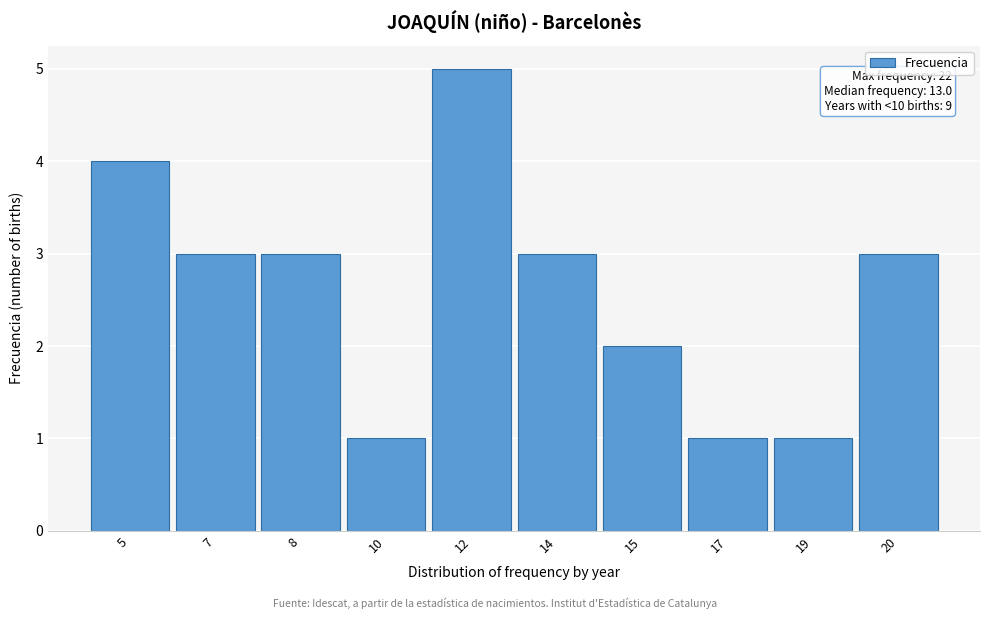

Reading left to right, list all the values displayed in this chart.

5=4	7=3	8=3	10=1	12=5	14=3	15=2	17=1	19=1	20=3